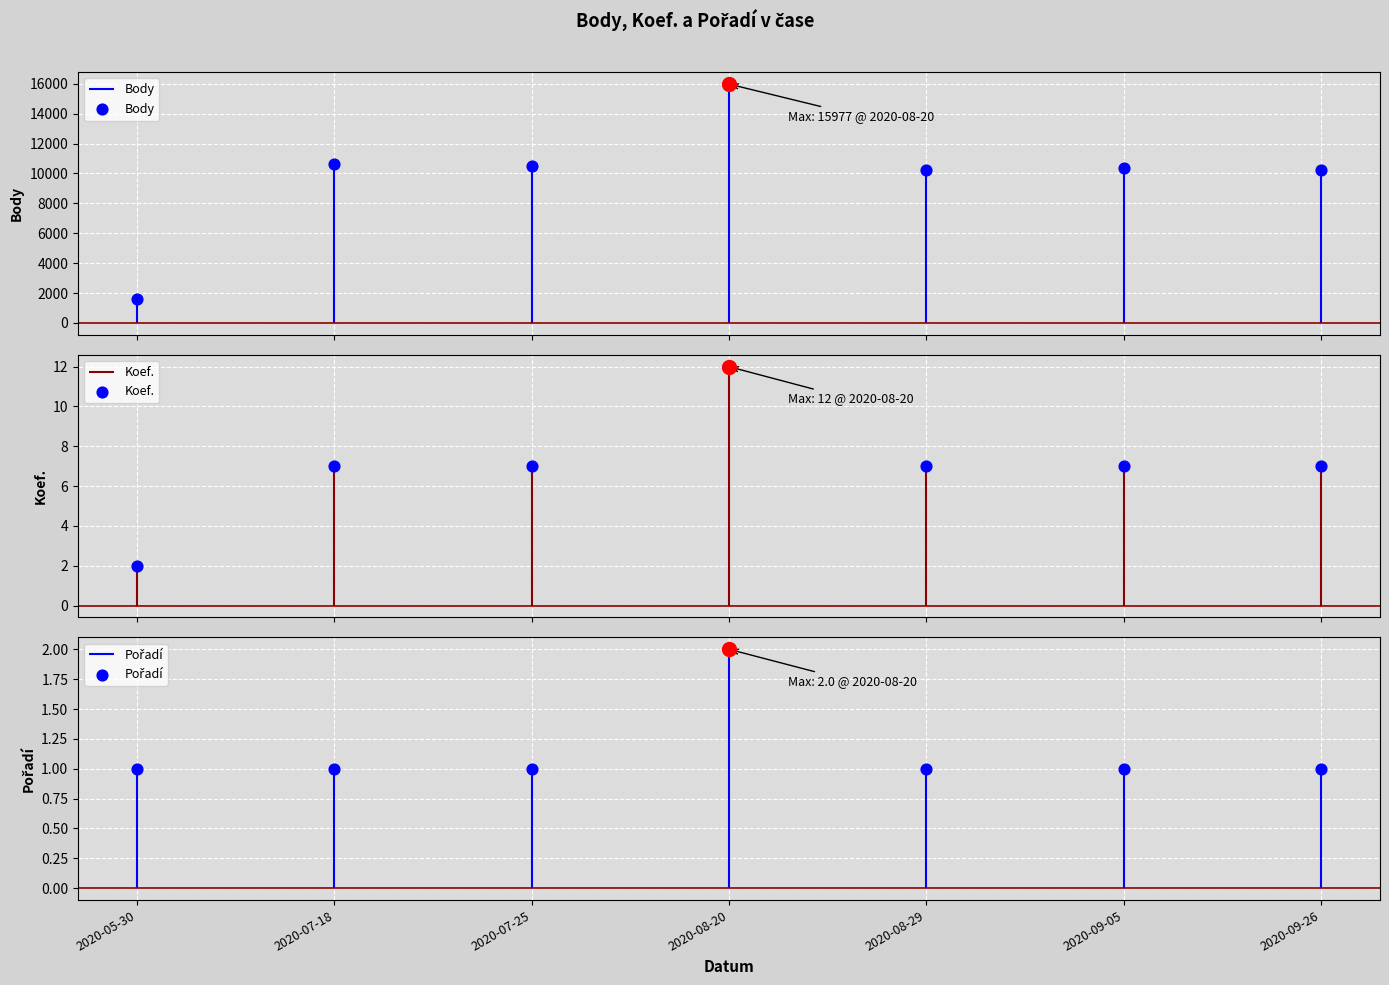

What are all the series names shown in the legend?

Body, Koef., Pořadí